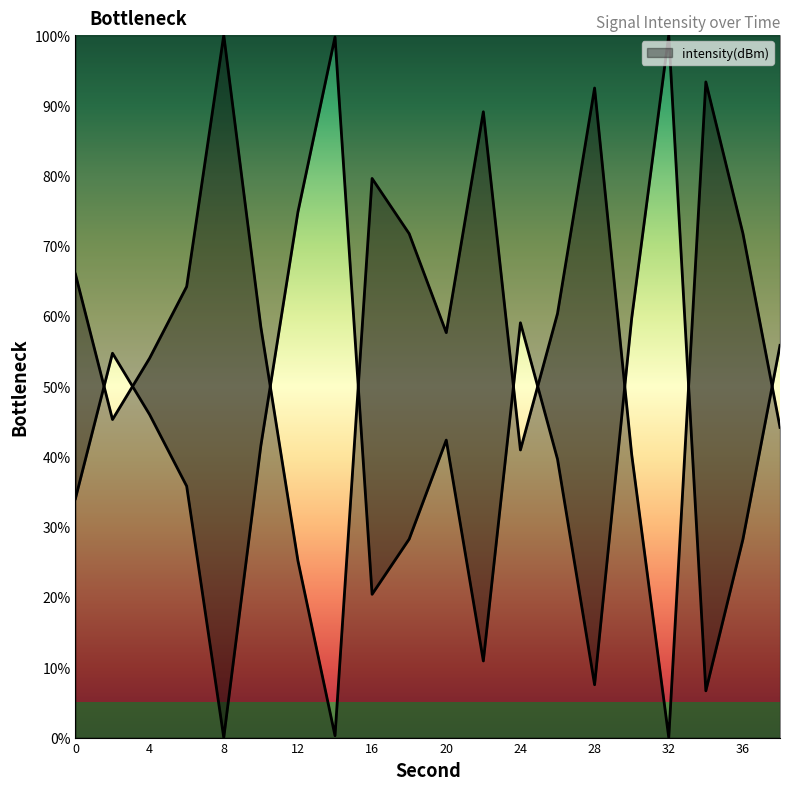

At which category does the data reach its first local peak?

8